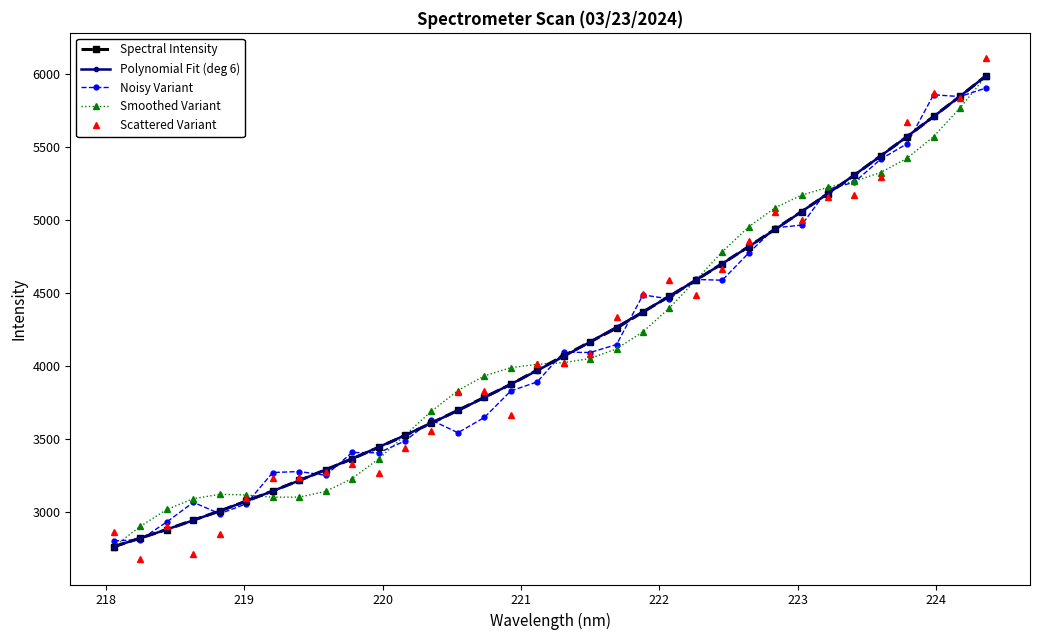

What is the highest value of the Spectral Intensity series?

5988.1